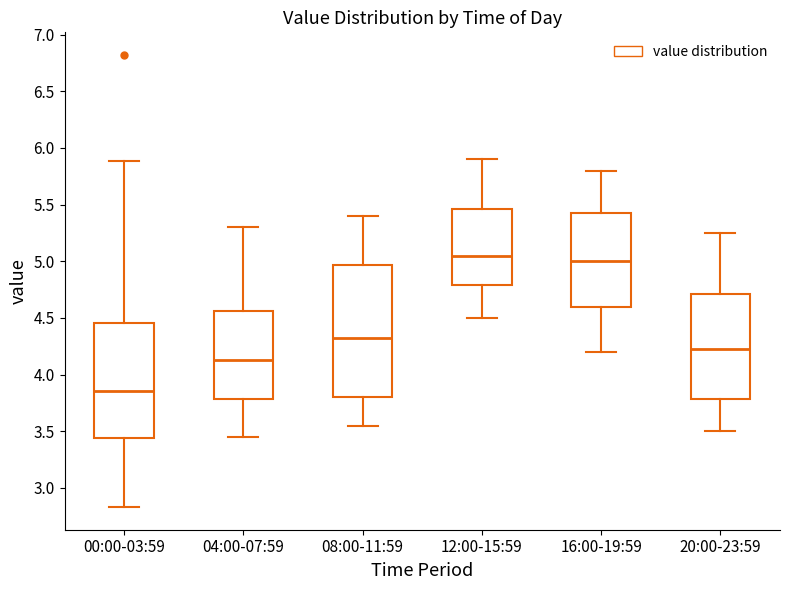

Which box's median line is the lowest?

00:00-03:59